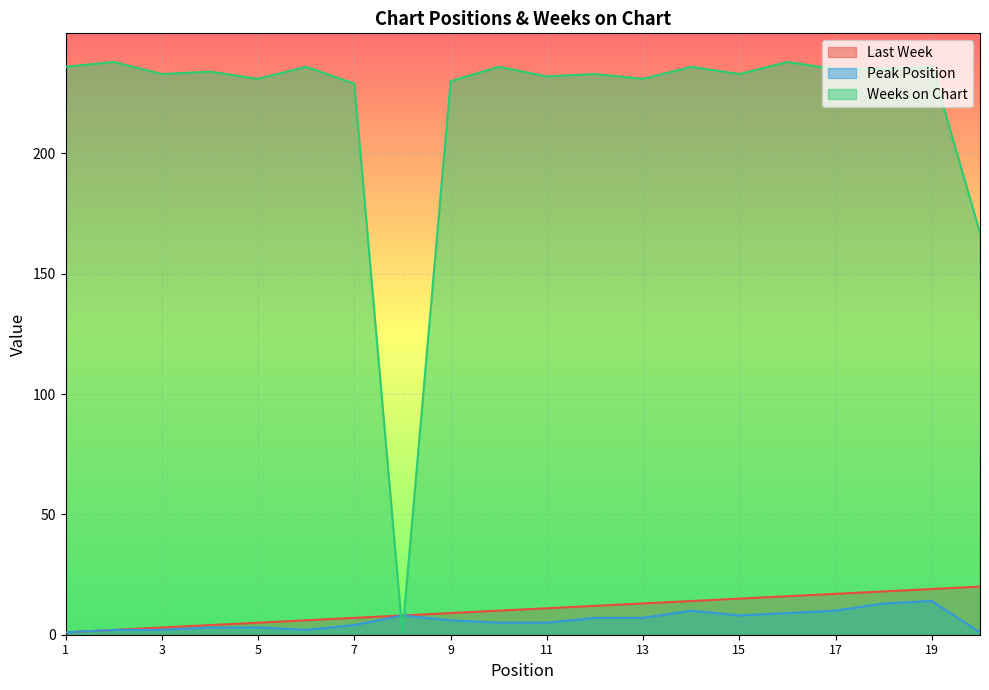

Which series has the largest total across all categories?

Weeks on Chart